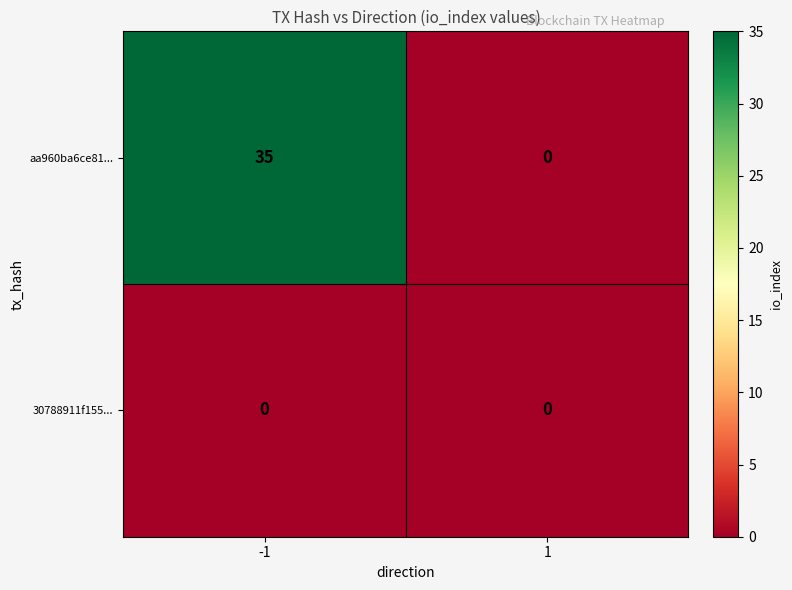

Which series has the widest spread of values?

aa960ba6ce81...